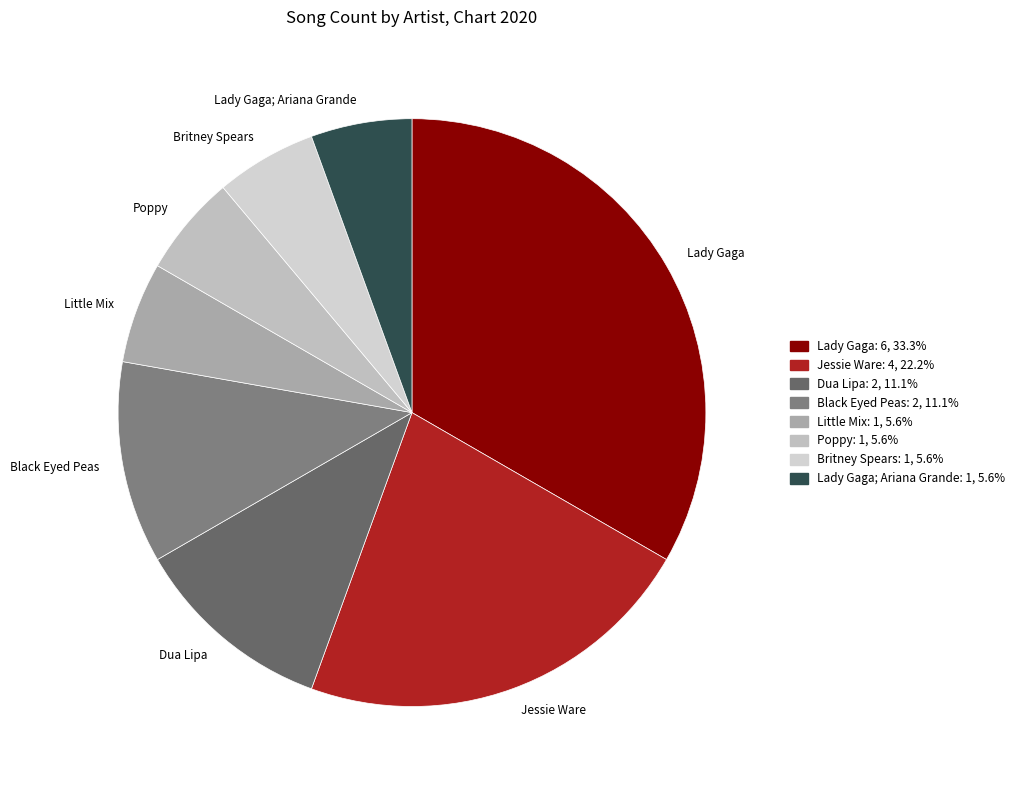

Which has a higher value, Lady Gaga; Ariana Grande or Black Eyed Peas?

Black Eyed Peas